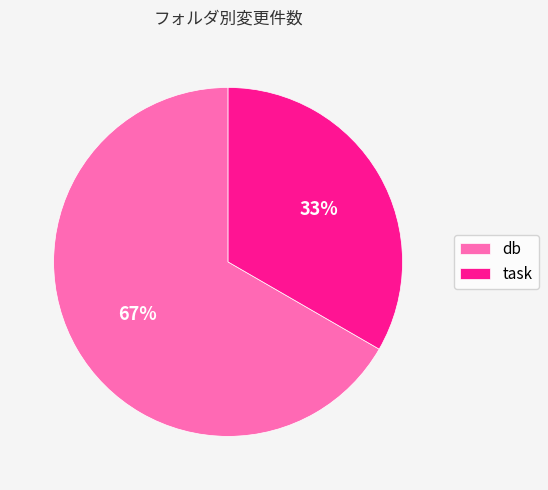

What is the smallest slice in the pie chart?

task